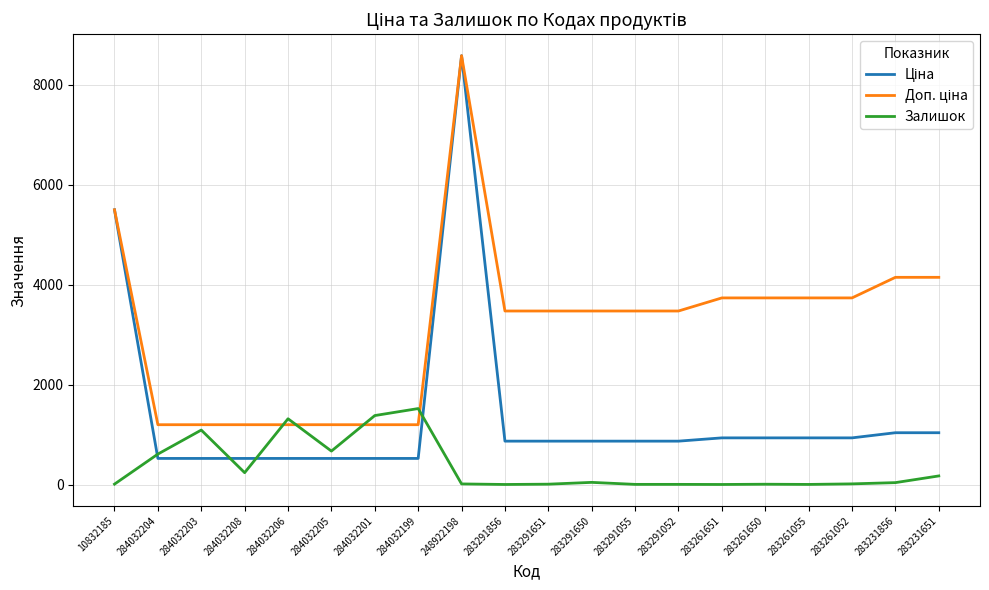

What is the greatest value displayed?

8581.1